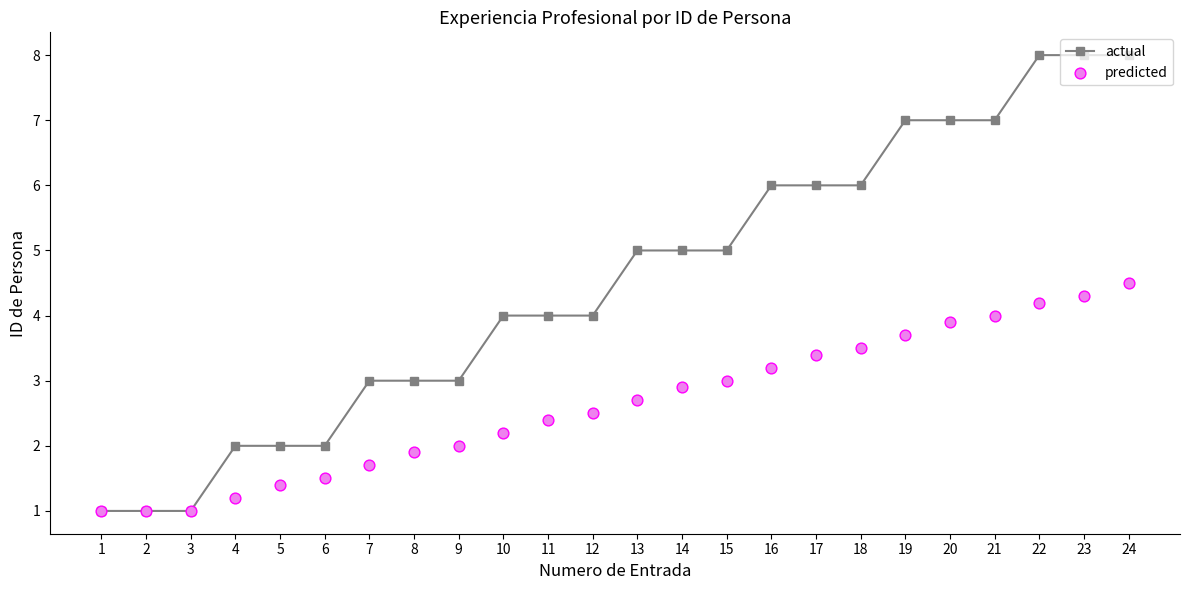

Which series contains the highest Y value?

actual